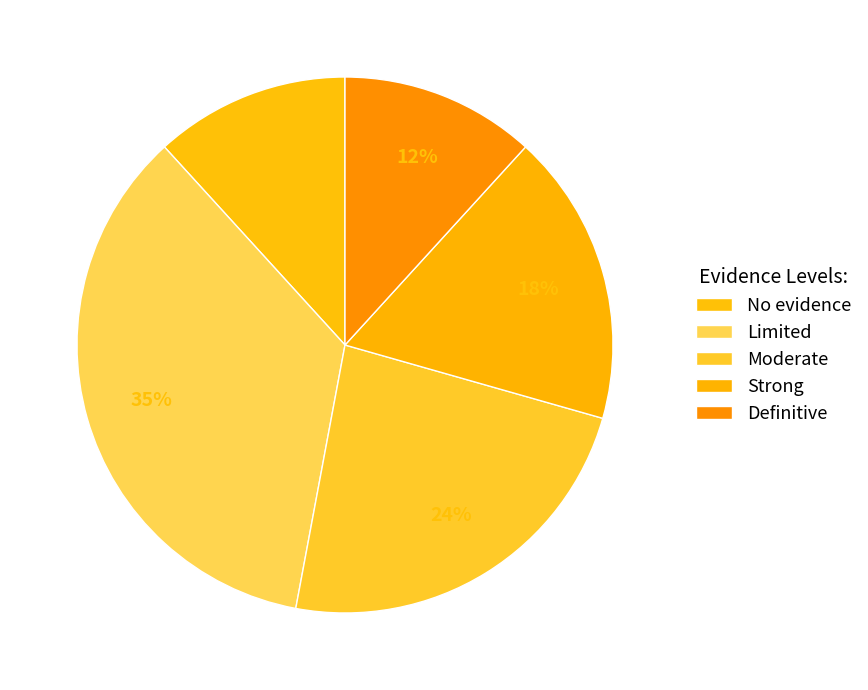

How many segments does this pie chart have?

5